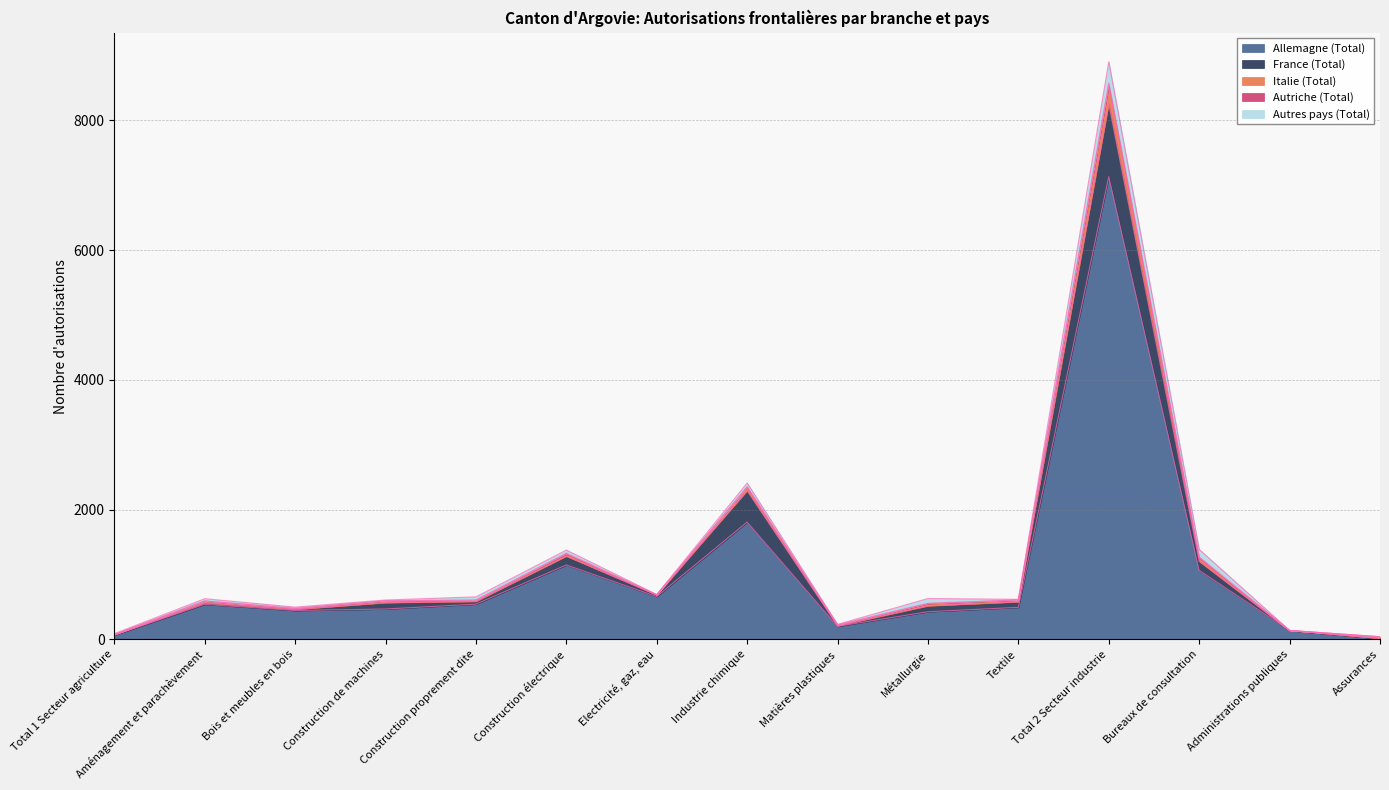

At which label does Allemagne (Total) reach its peak?

Total 2 Secteur industrie